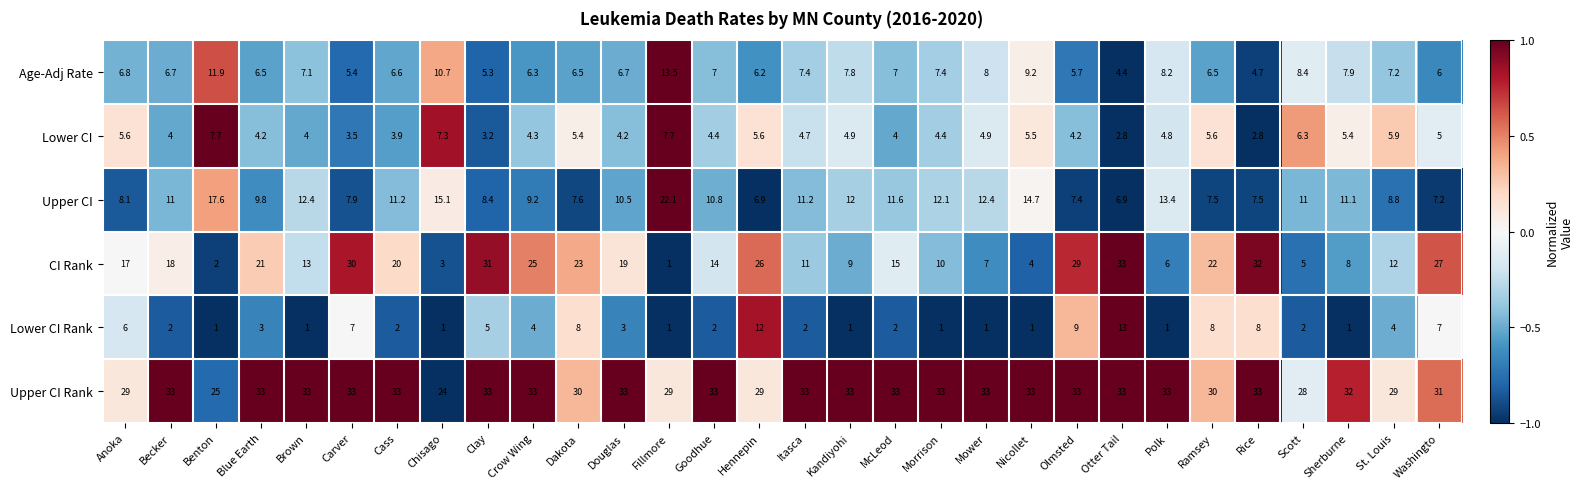

What is the difference between the highest and lowest values at Itasca?

31.0